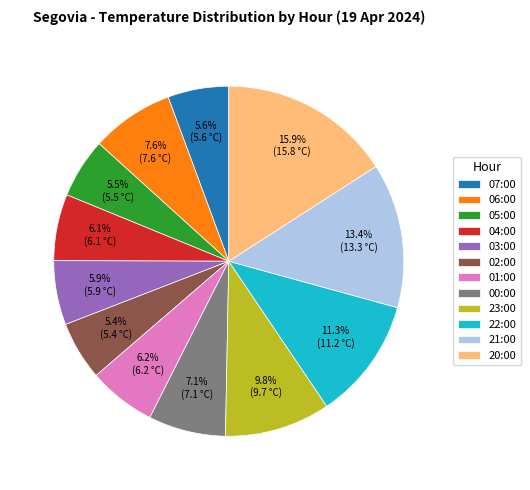

To the nearest percent, what portion does 01:00 represent?

6%